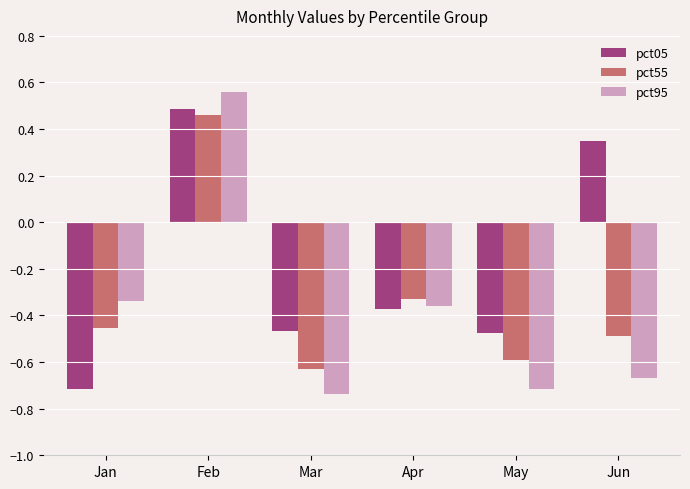

Which series has the largest range (max minus min)?

pct95